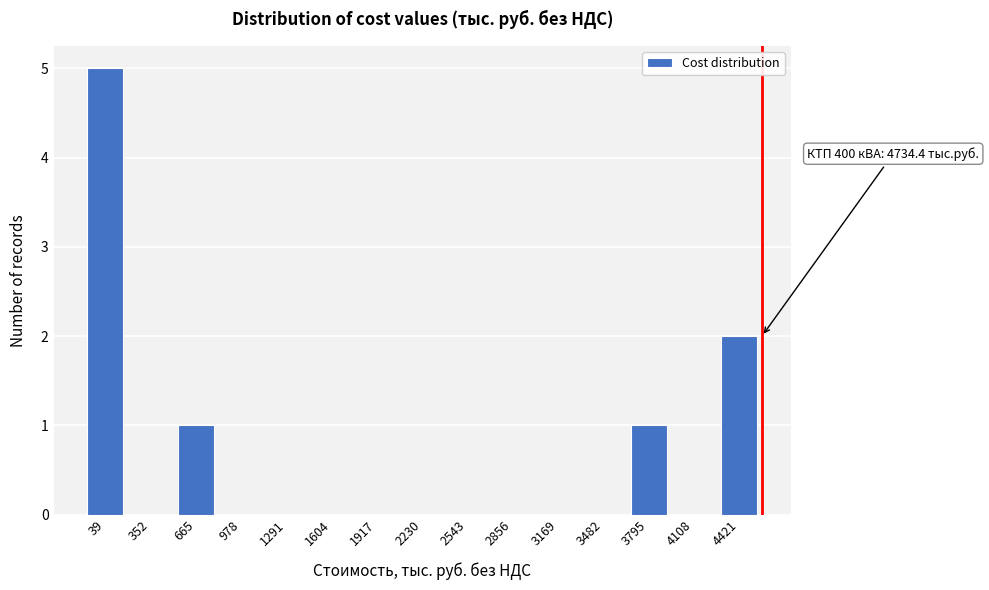

Reading left to right, extract all data points from this chart.

39=5	352=0	665=1	978=0	1291=0	1604=0	1917=0	2230=0	2543=0	2856=0	3169=0	3482=0	3795=1	4108=0	4421=2